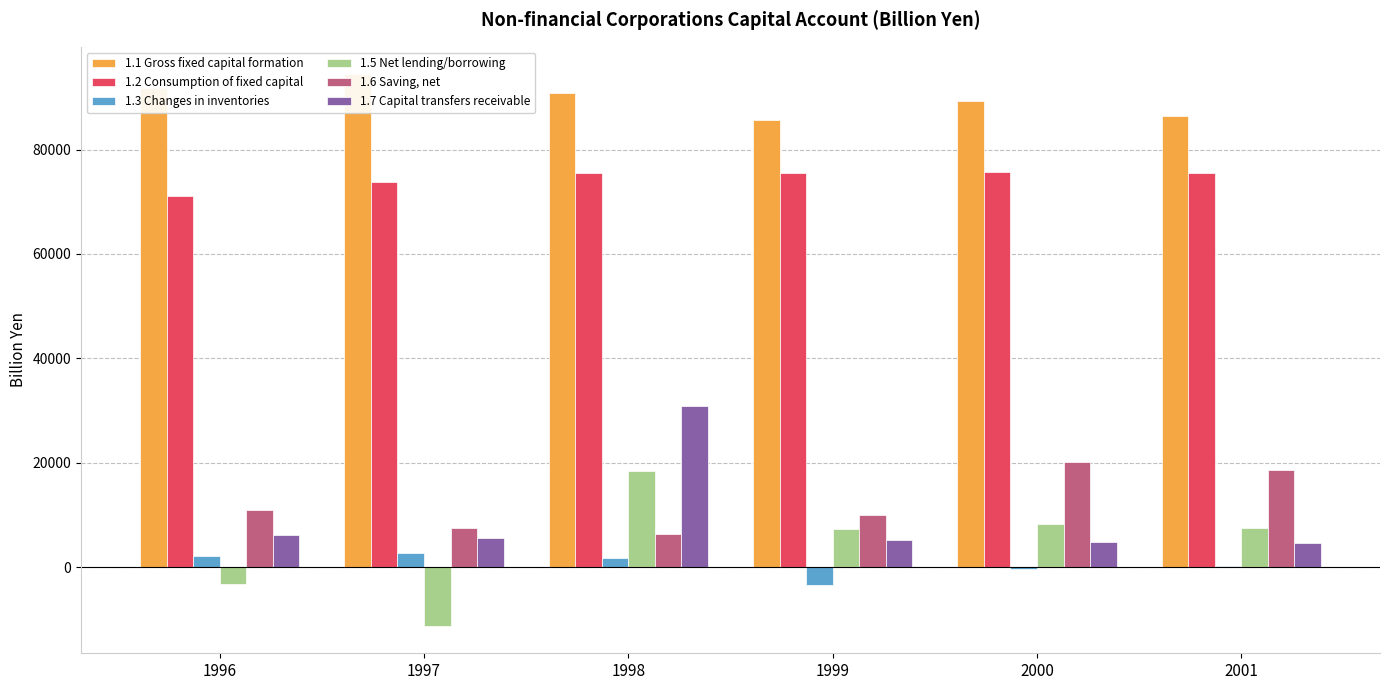

What is the smallest value displayed?

-11208.7